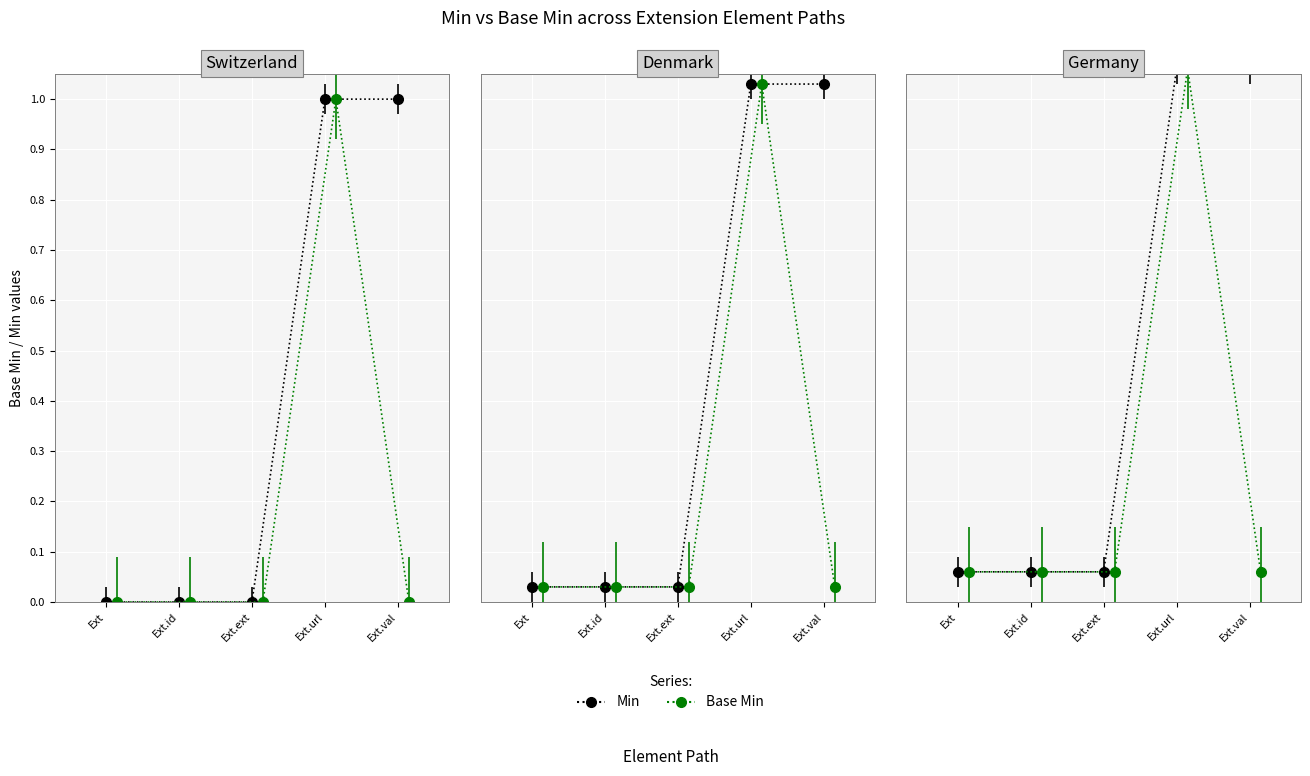

True or false: Base Min has more than 0 interior local peaks.

True